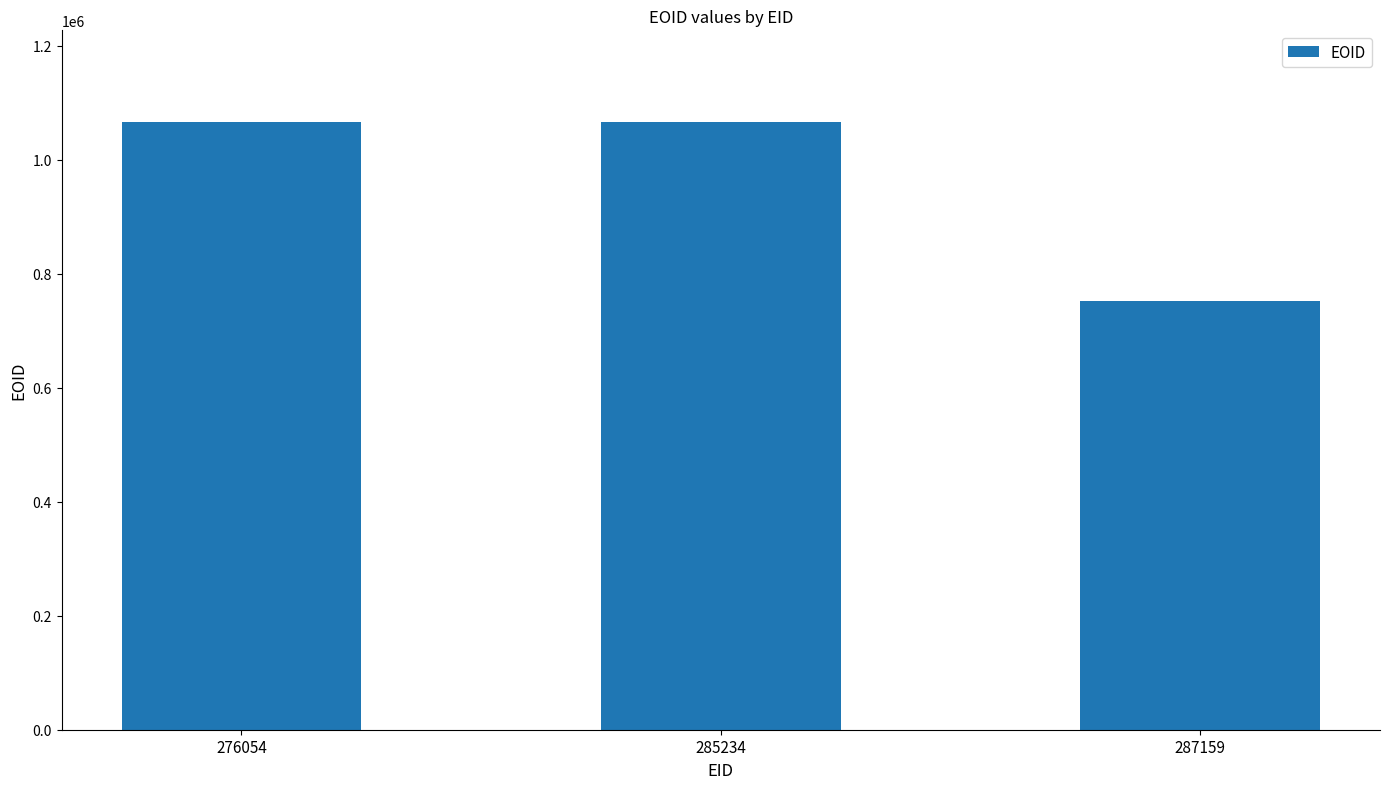

What is the approximate value at 287159, to the nearest 10?

752050